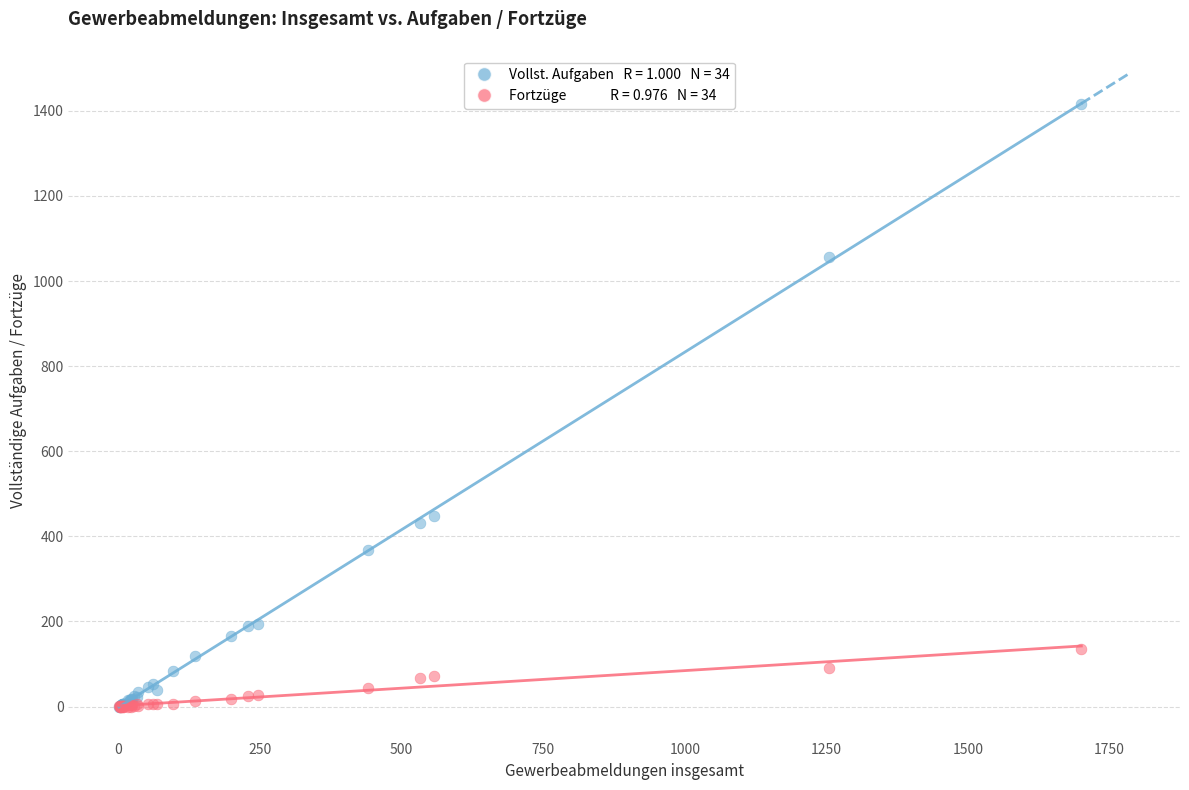

Across all series, what Y value is closest to 708?

449